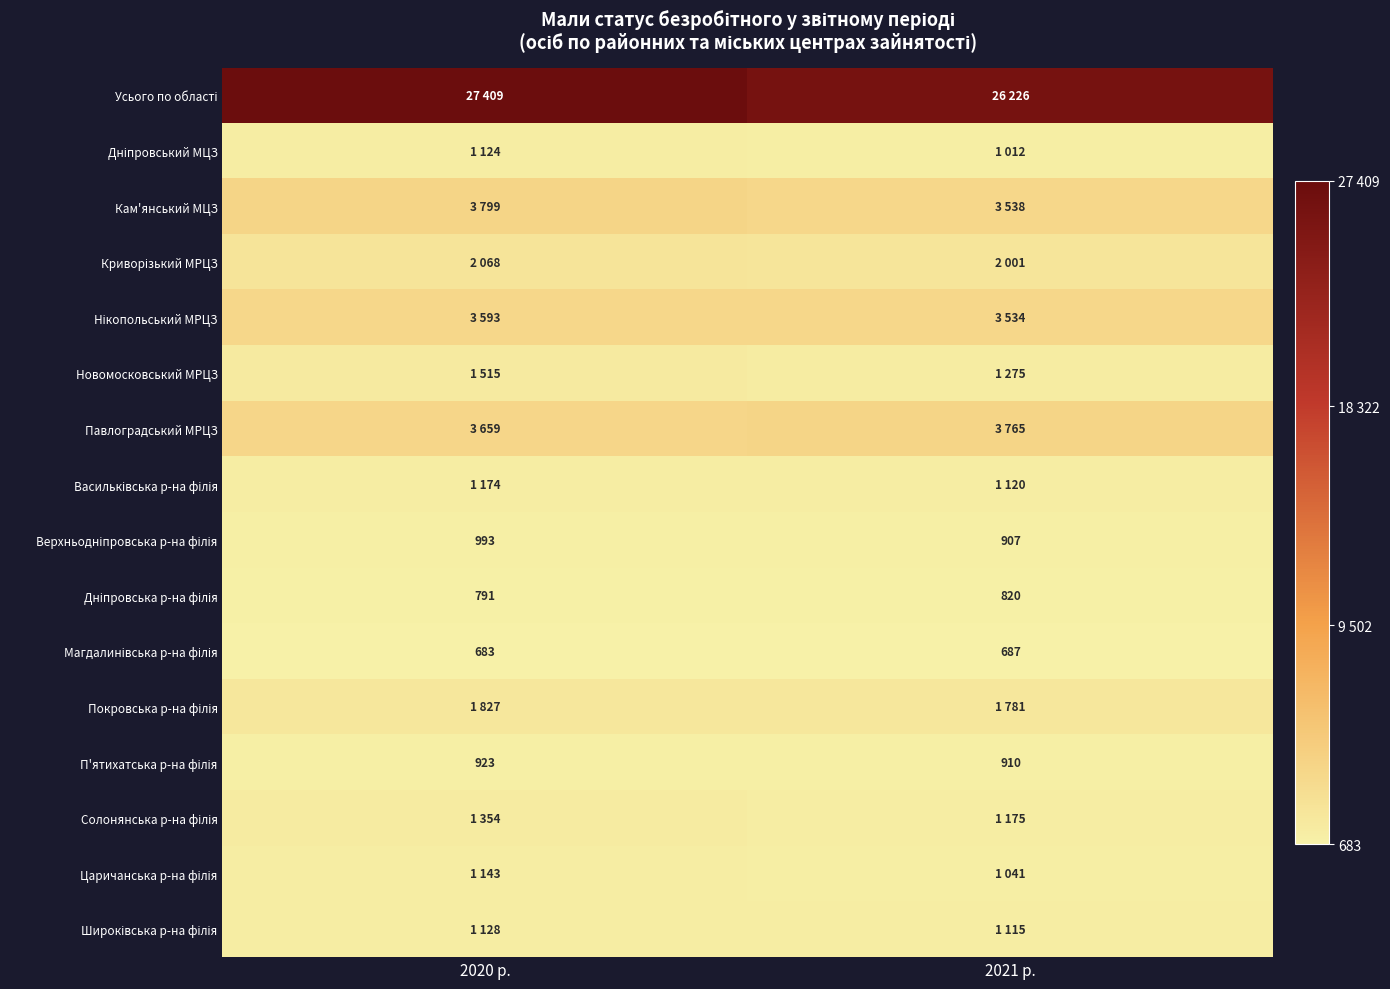

True or false: Павлоградський МРЦЗ has a value of 3659 at 2020 р..

True